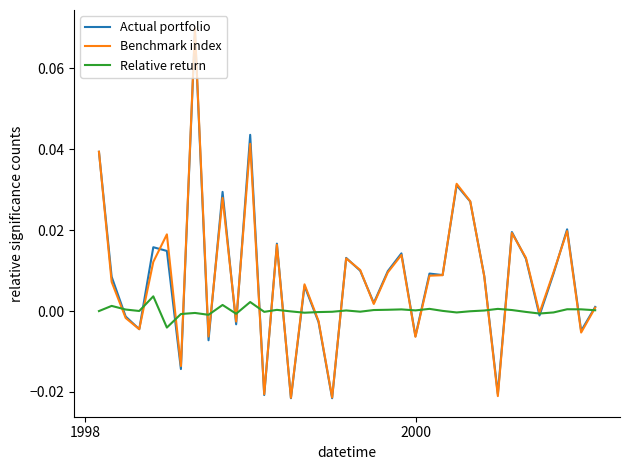

Which series has the largest range (max minus min)?

Benchmark index